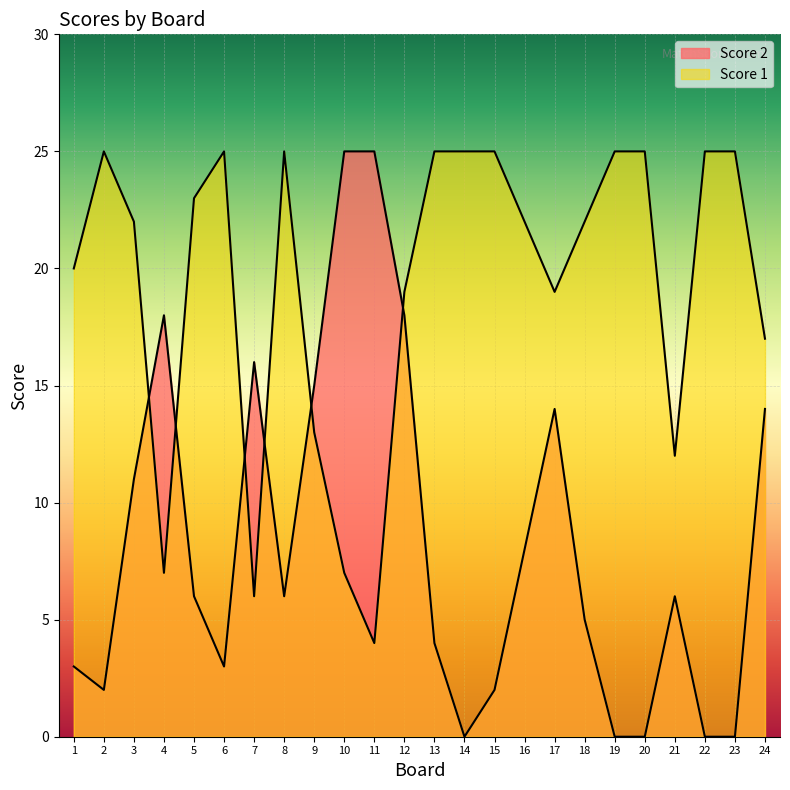

Count the number of data series in this chart.

2